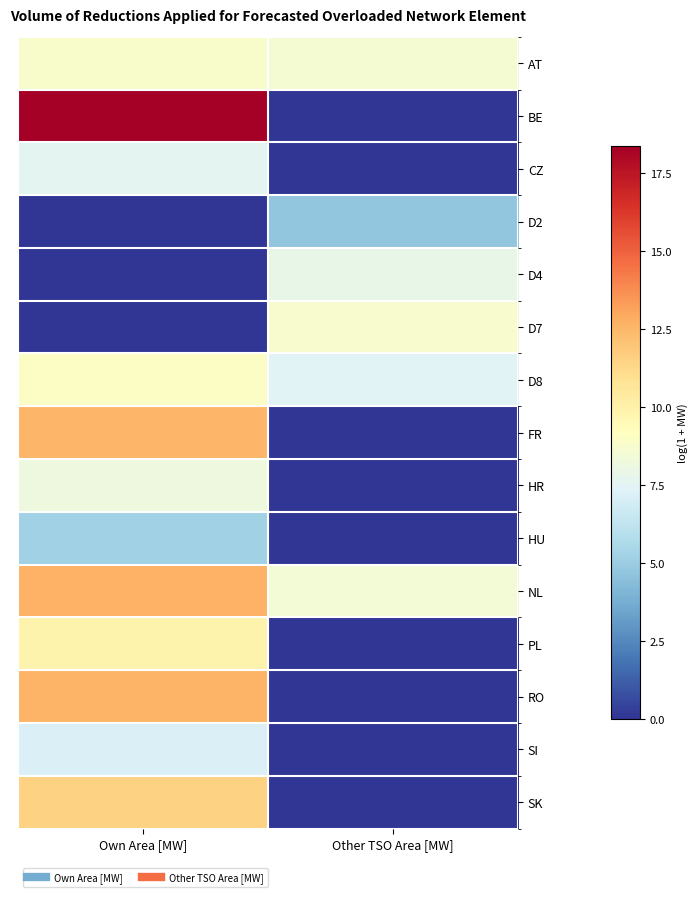

Reading left to right, extract all data points from this chart.

AT: Own Area [MW]=8.8	Other TSO Area [MW]=8.5
BE: Own Area [MW]=18.3	Other TSO Area [MW]=0.0
CZ: Own Area [MW]=7.6	Other TSO Area [MW]=0.0
D2: Own Area [MW]=0.0	Other TSO Area [MW]=4.7
D4: Own Area [MW]=0.0	Other TSO Area [MW]=7.9
D7: Own Area [MW]=0.0	Other TSO Area [MW]=8.7
D8: Own Area [MW]=9.0	Other TSO Area [MW]=7.4
FR: Own Area [MW]=12.5	Other TSO Area [MW]=0.0
HR: Own Area [MW]=8.1	Other TSO Area [MW]=0.0
HU: Own Area [MW]=5.2	Other TSO Area [MW]=0.0
NL: Own Area [MW]=12.6	Other TSO Area [MW]=8.5
PL: Own Area [MW]=9.8	Other TSO Area [MW]=0.0
RO: Own Area [MW]=12.5	Other TSO Area [MW]=0.0
SI: Own Area [MW]=7.2	Other TSO Area [MW]=0.0
SK: Own Area [MW]=11.5	Other TSO Area [MW]=0.0